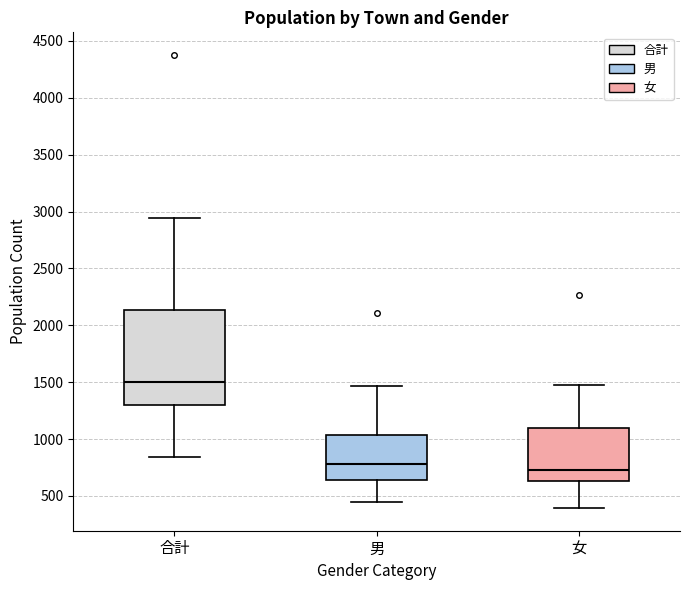

Where does the lower whisker of the box for 合計 end on the y-axis? The values are not printed on the chart, so give them approximately, as read against the axis.

850